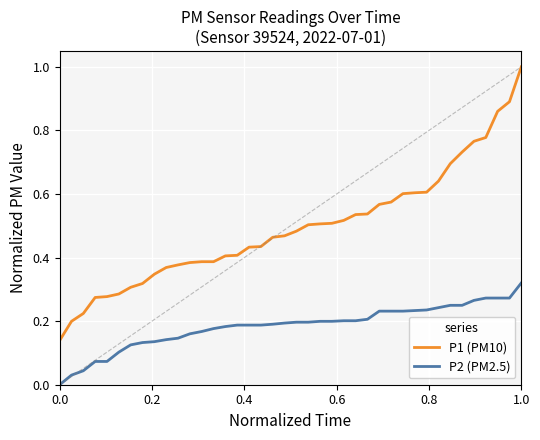

True or false: P2 (PM2.5) and P1 (PM10) intersect in this chart.

False